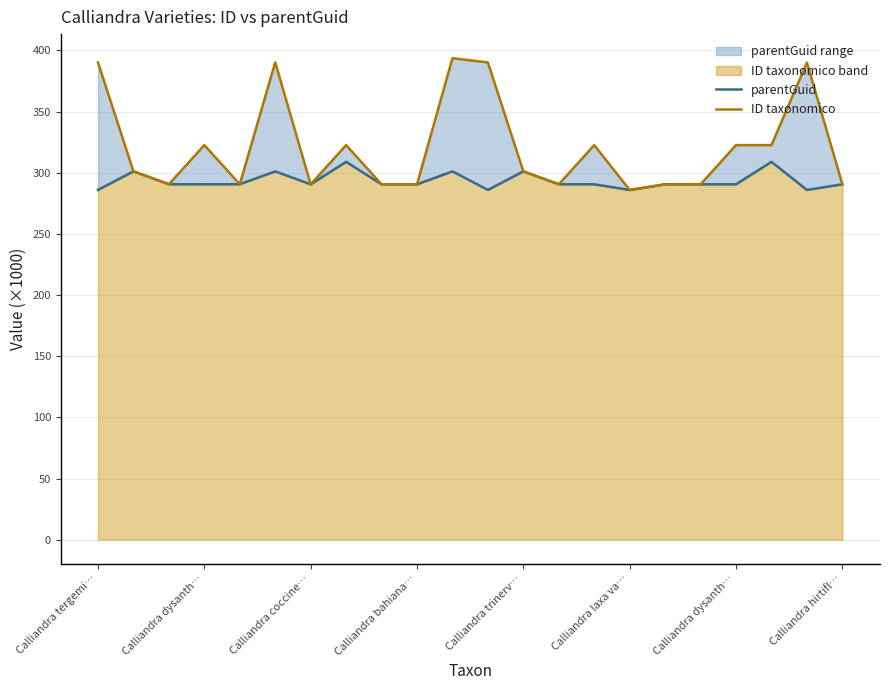

What is the value of the ID taxonomico point at the 13th from the left?

301.1